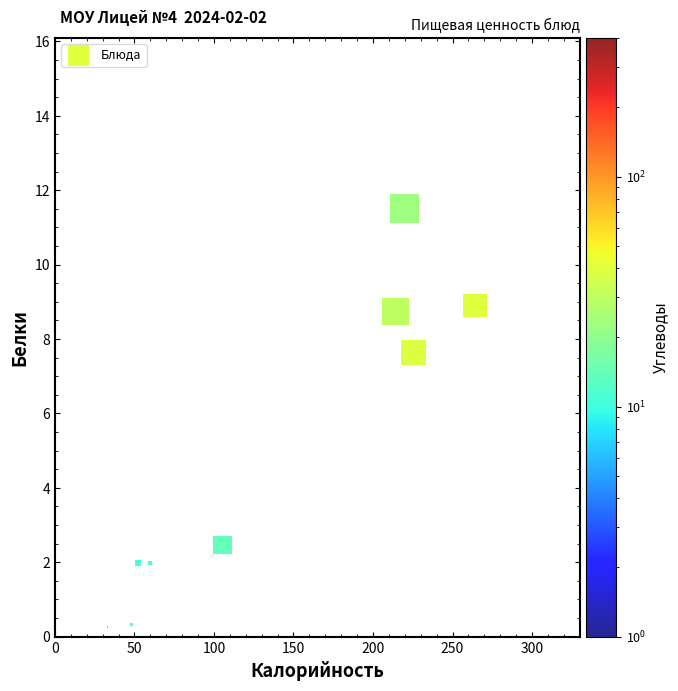

What is the average Y value?

4.9